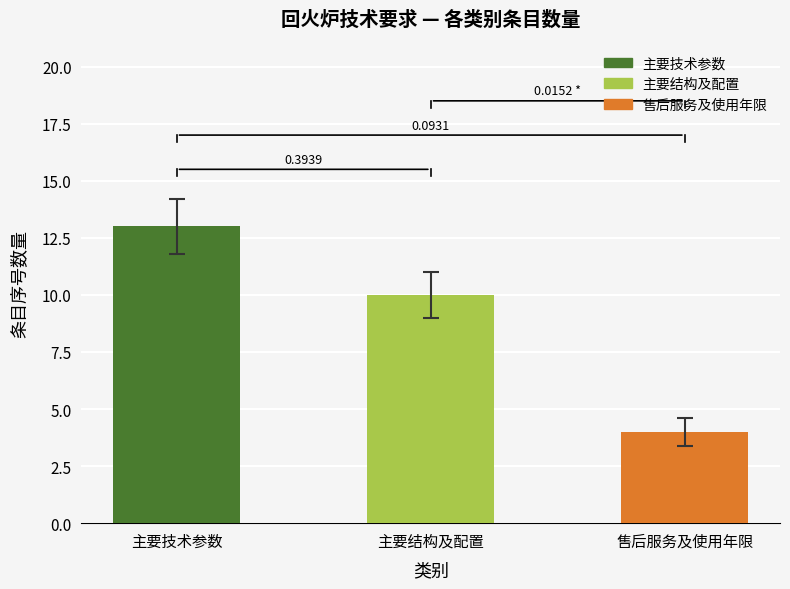

Are the bars horizontal?

No